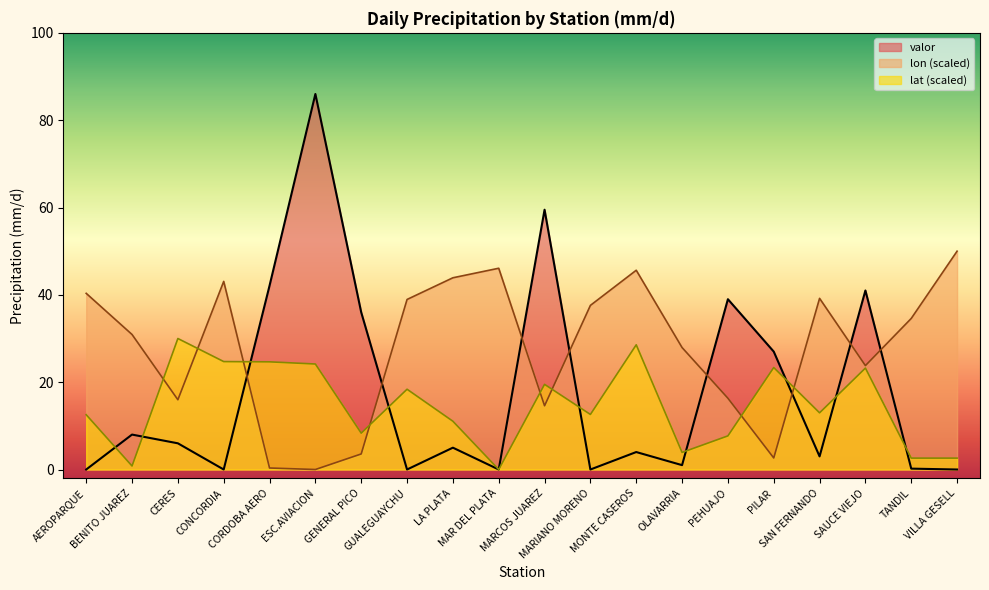

Between PILAR and MONTE CASEROS, which is larger?

PILAR